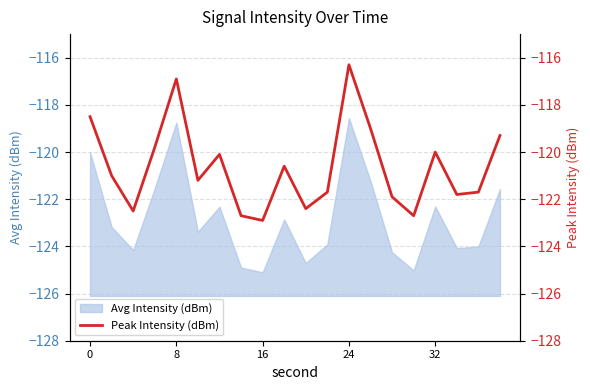

What is the highest value of the Avg Intensity (dBm) series?

-118.6